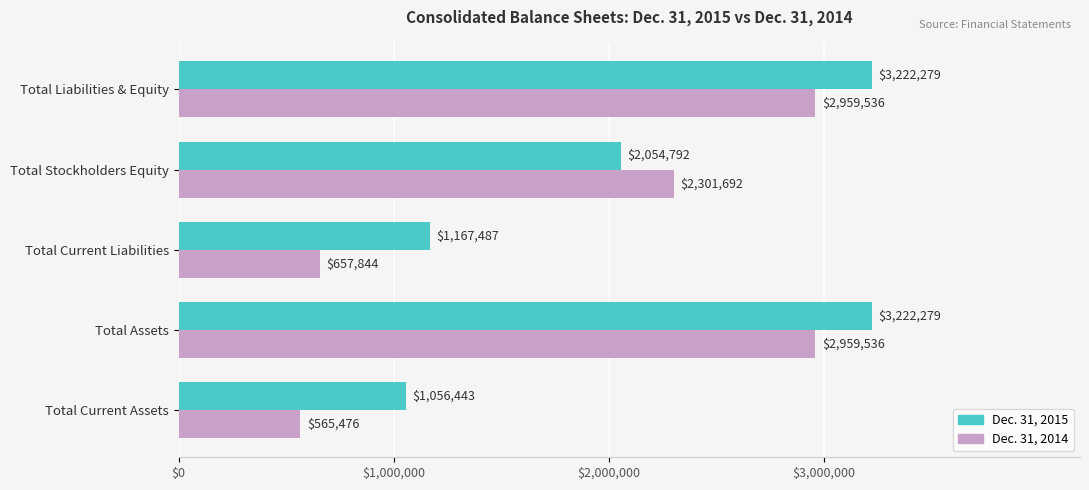

Which series changed the most between Total Stockholders Equity and Total Liabilities & Equity?

Dec. 31, 2015